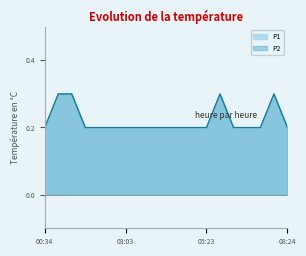

True or false: P1 and P2 intersect in this chart.

False